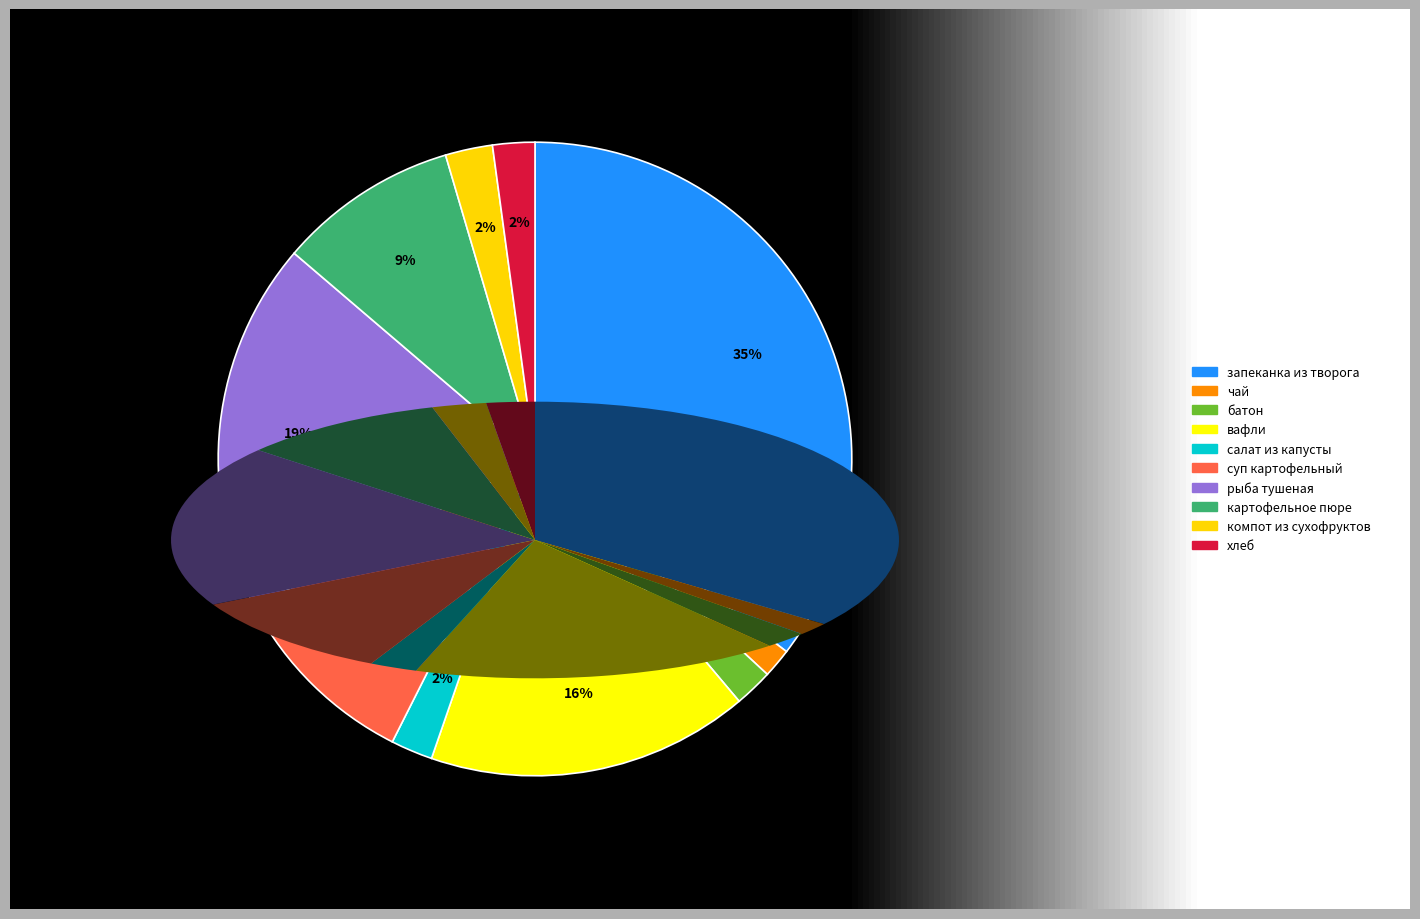

Which slice is the largest?

запеканка из творога